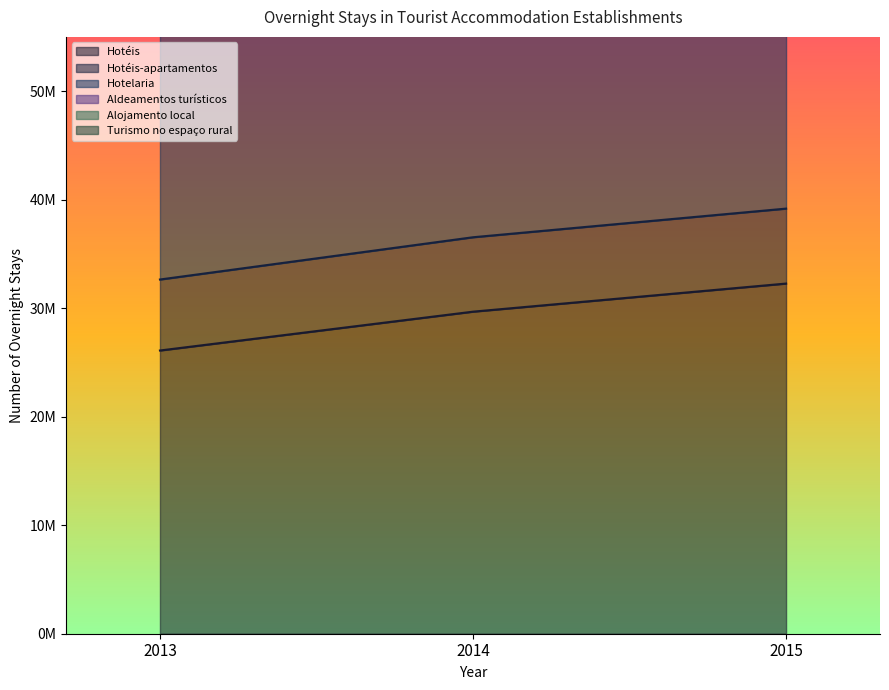

True or false: Hotelaria has a value of 144897269 at 2014.

False